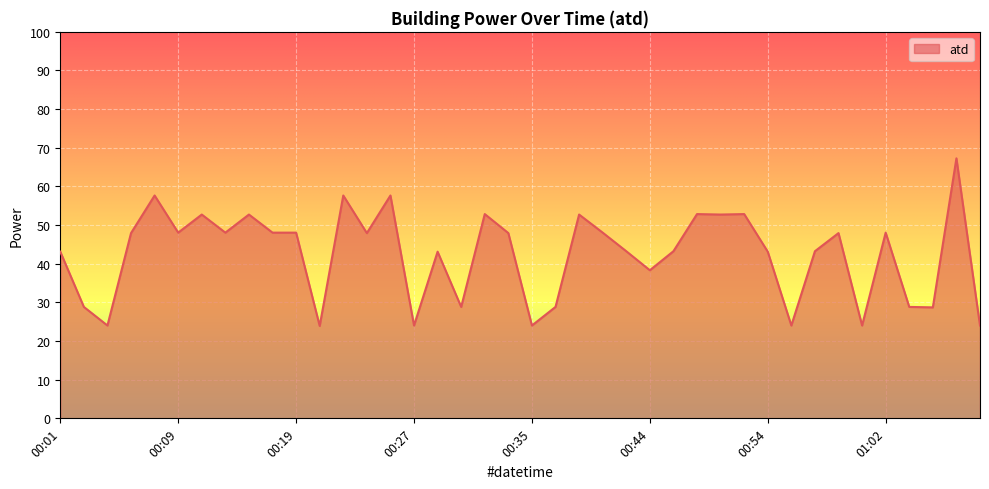

What is the greatest value displayed?

67.3